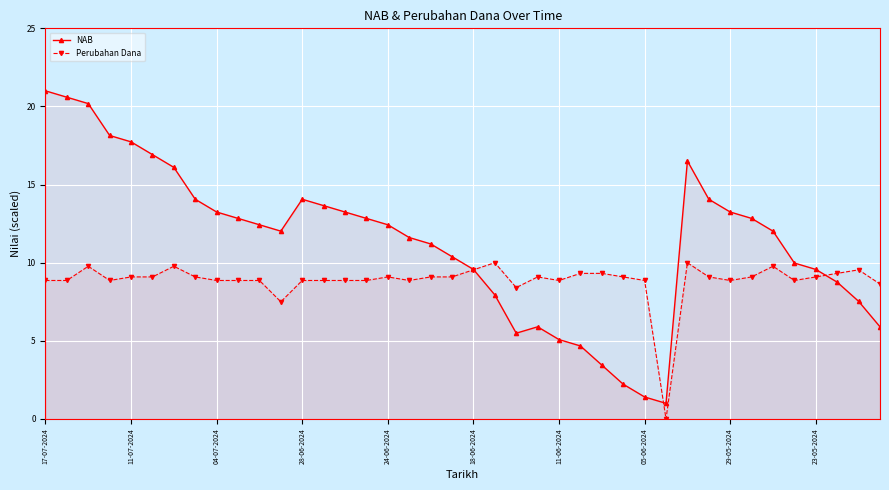

True or false: NAB has more than 1 interior local peaks.

True